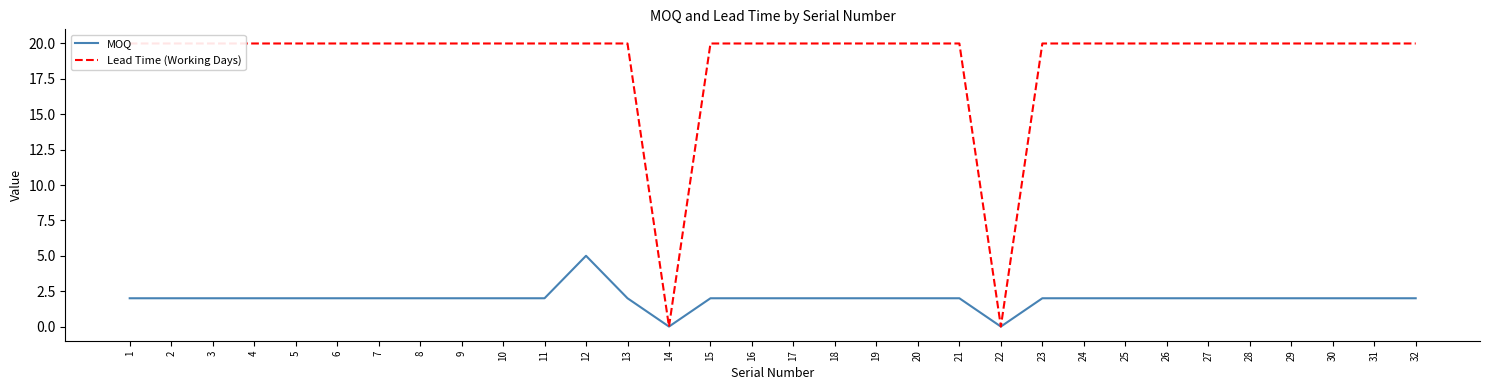

List the labels in order of Lead Time (Working Days) value, largest first.

1, 2, 3, 4, 5, 6, 7, 8, 9, 10, 11, 12, 13, 15, 16, 17, 18, 19, 20, 21, 23, 24, 25, 26, 27, 28, 29, 30, 31, 32, 14, 22